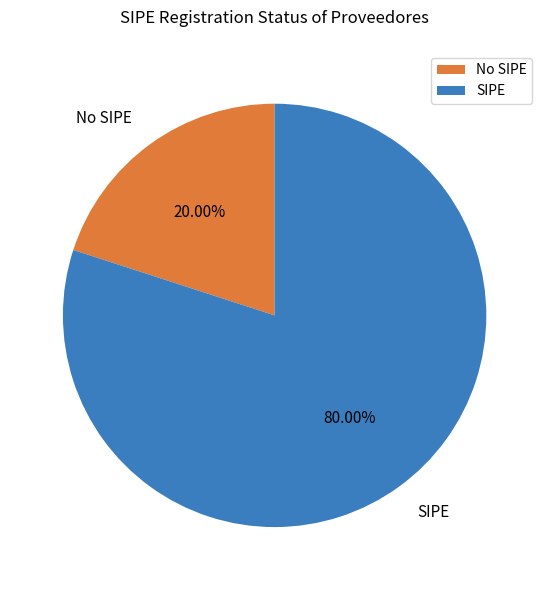

Rank the categories by value from highest to lowest.

SIPE, No SIPE